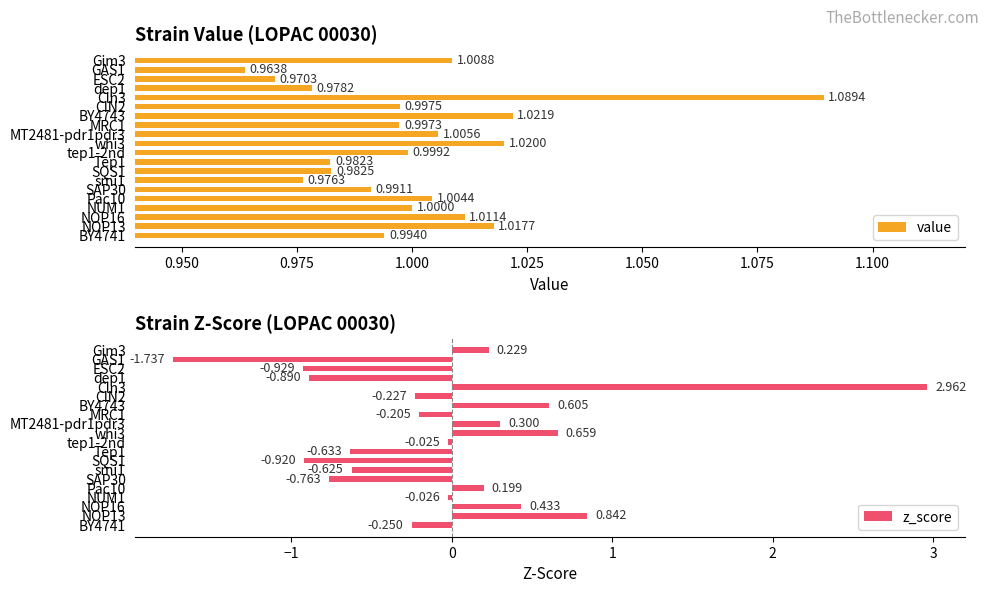

Which series has the widest spread of values?

z_score